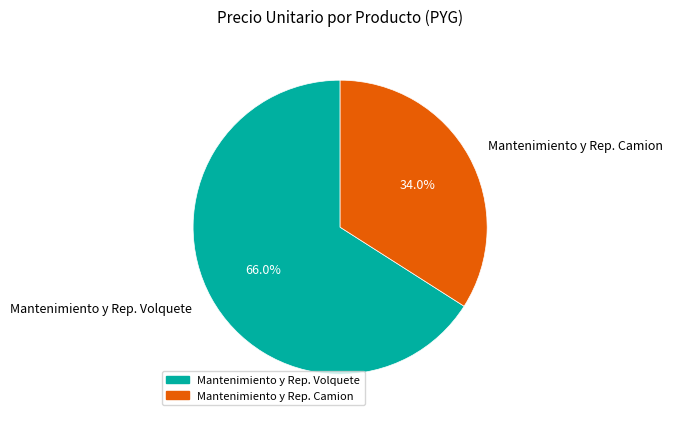

What is the ratio of the value at Mantenimiento y Rep. Camion to the value at Mantenimiento y Rep. Volquete?

0.5